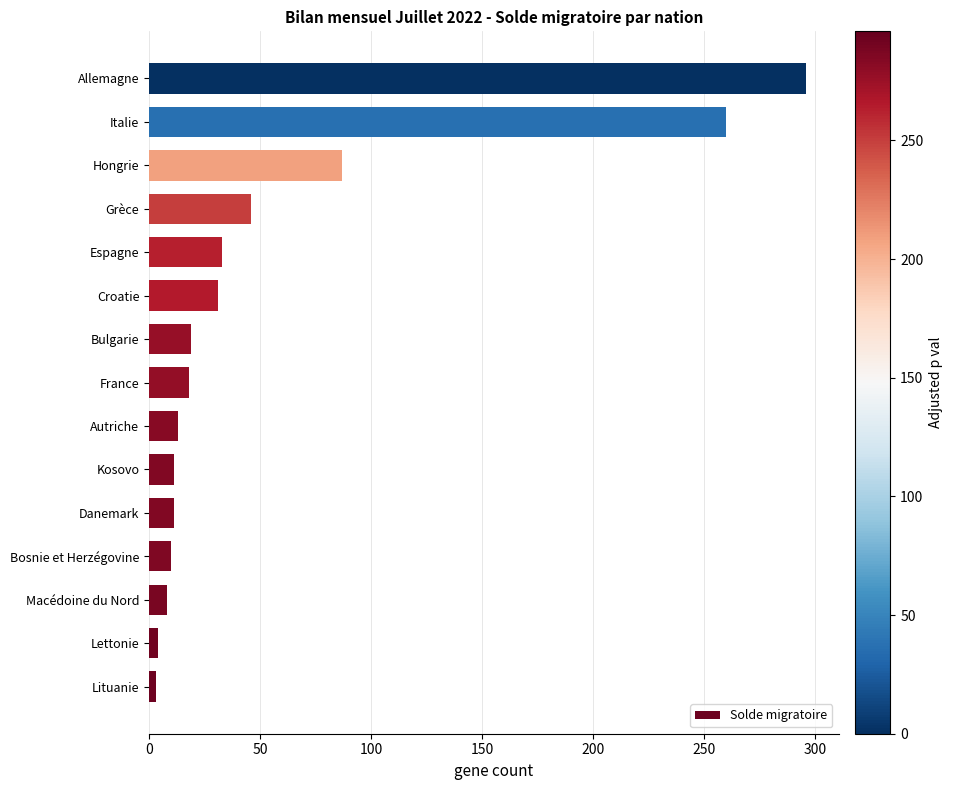

True or false: the data shows 449 at Italie.

False